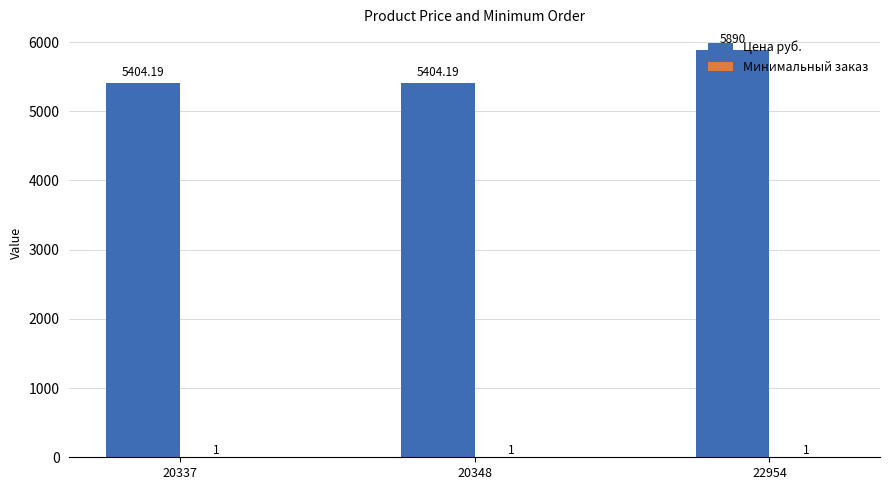

What is the total value across all series at 22954?

5891.0